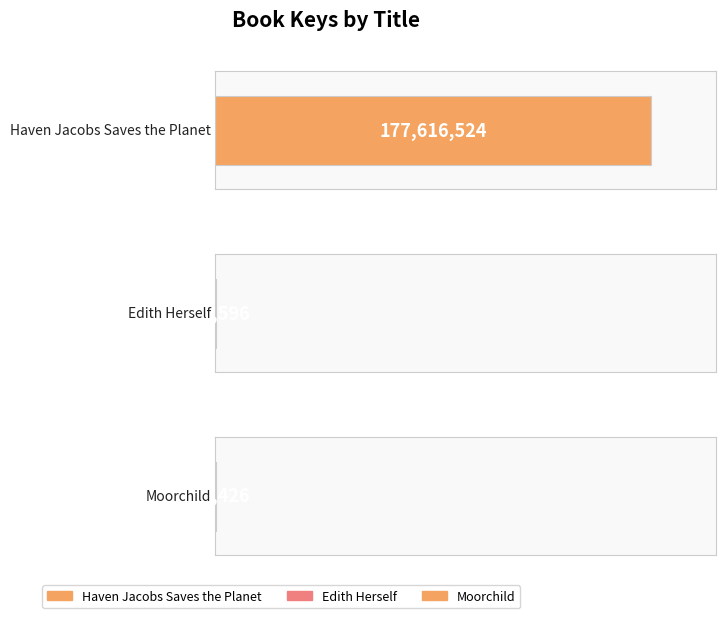

Reading right to left, list all the values displayed in this chart.

Moorchild=336426	Edith Herself=331596	Haven Jacobs Saves the Planet=177616524